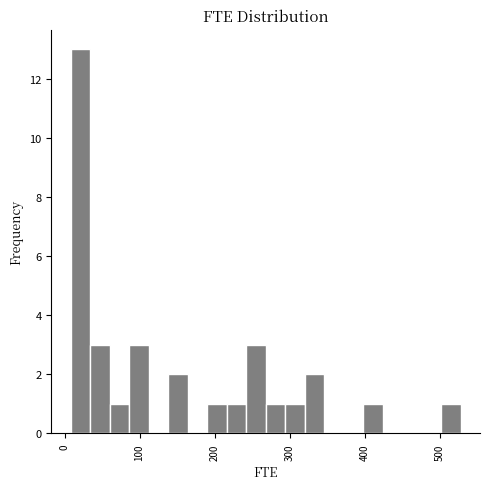

Around what value on the x-axis is the tallest bar? Give the approximate position of its centre, as read against the axis.

20